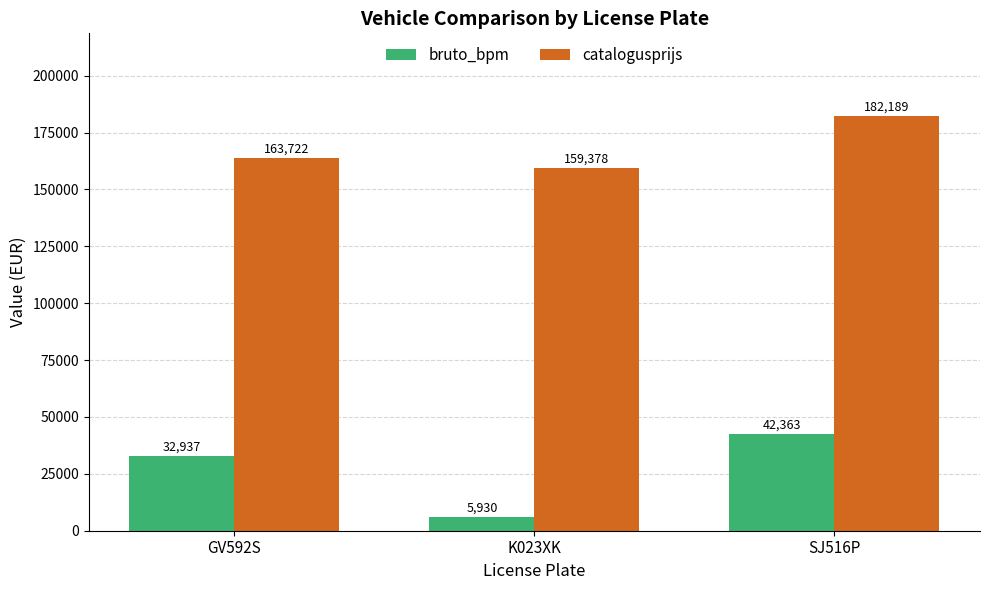

What is the value of the bruto_bpm bar at the 1st from the left?

32937